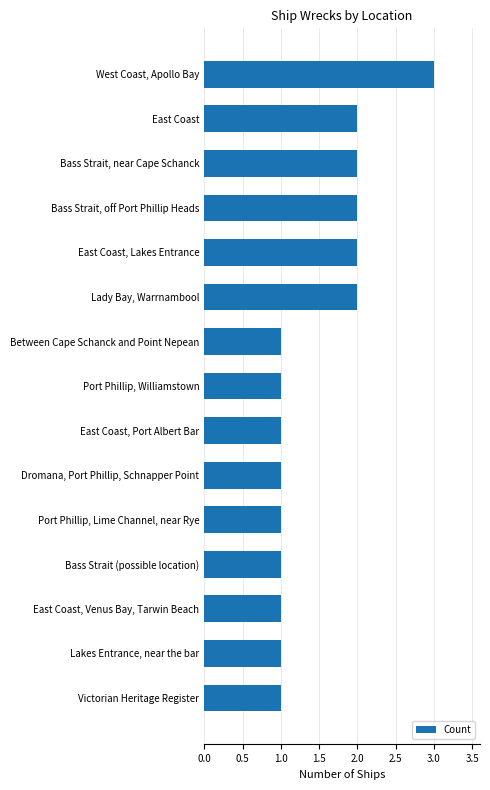

What is the sum of all values?

22